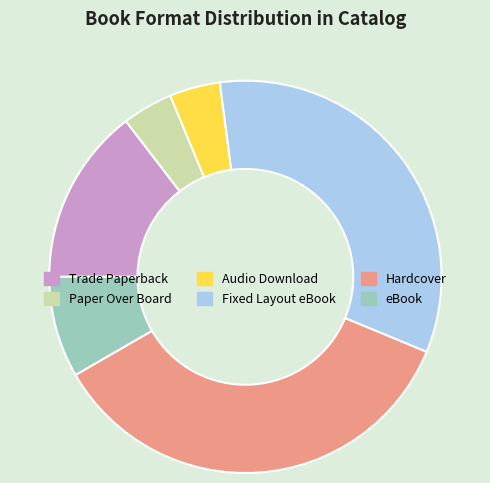

What is the largest slice in the pie chart?

Hardcover